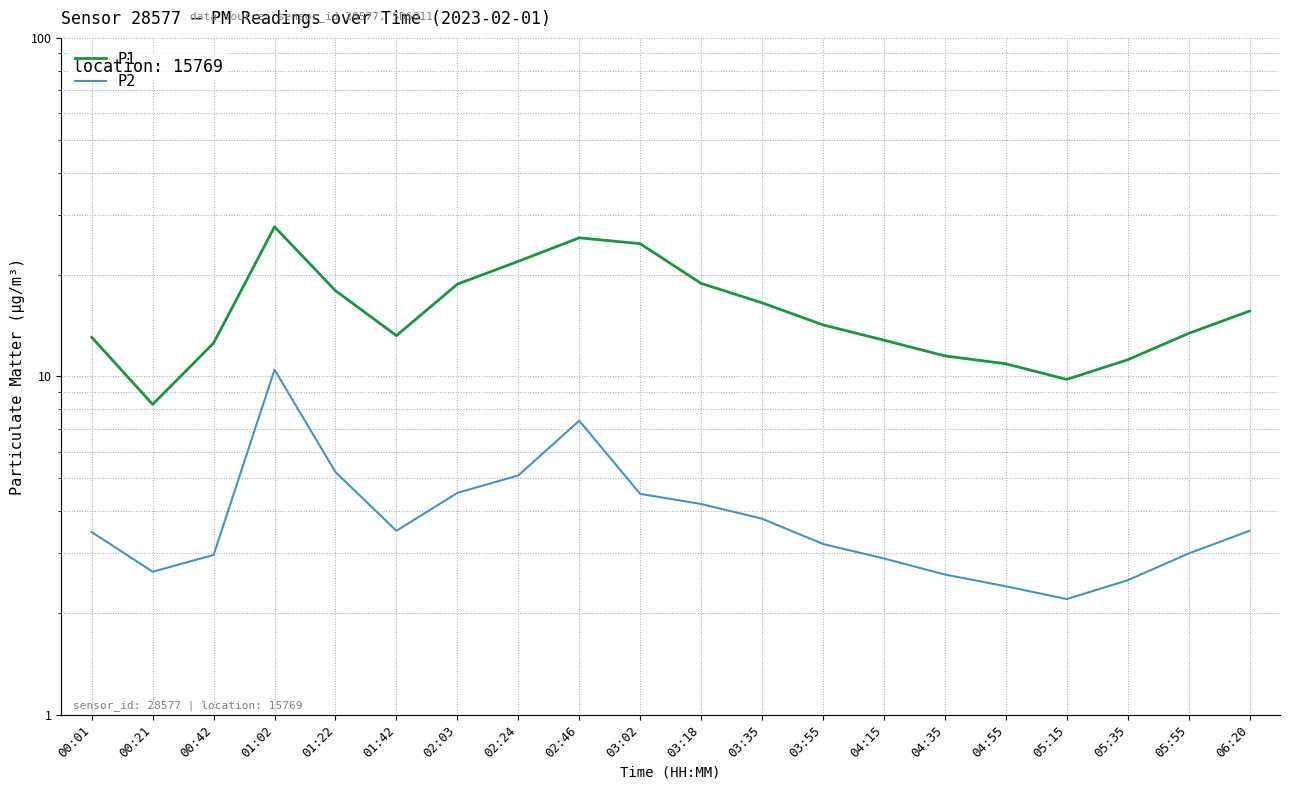

Which category has the highest value in the P1 series?

01:02